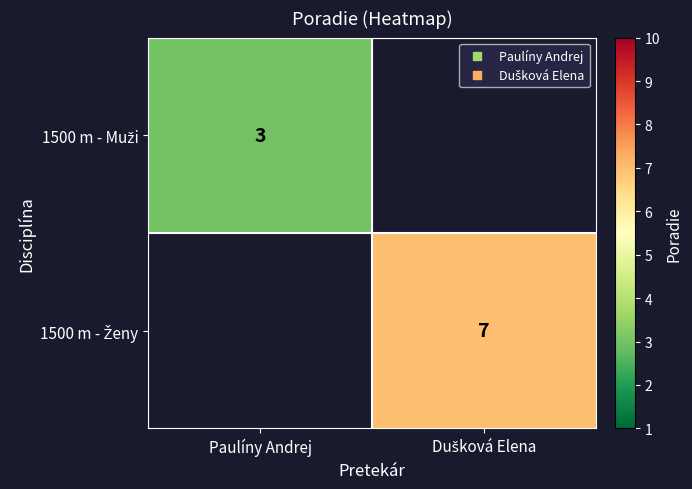

How many data points does each series have?

2